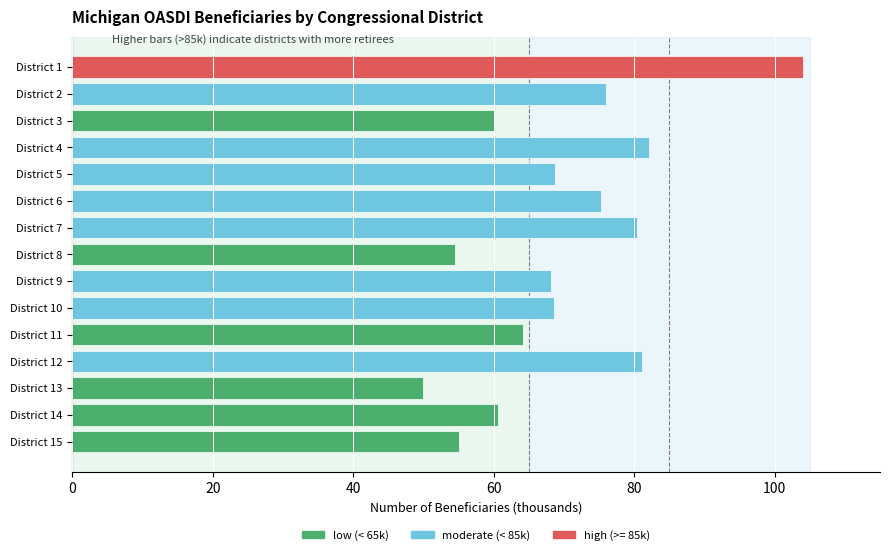

What is the average value?

69.9